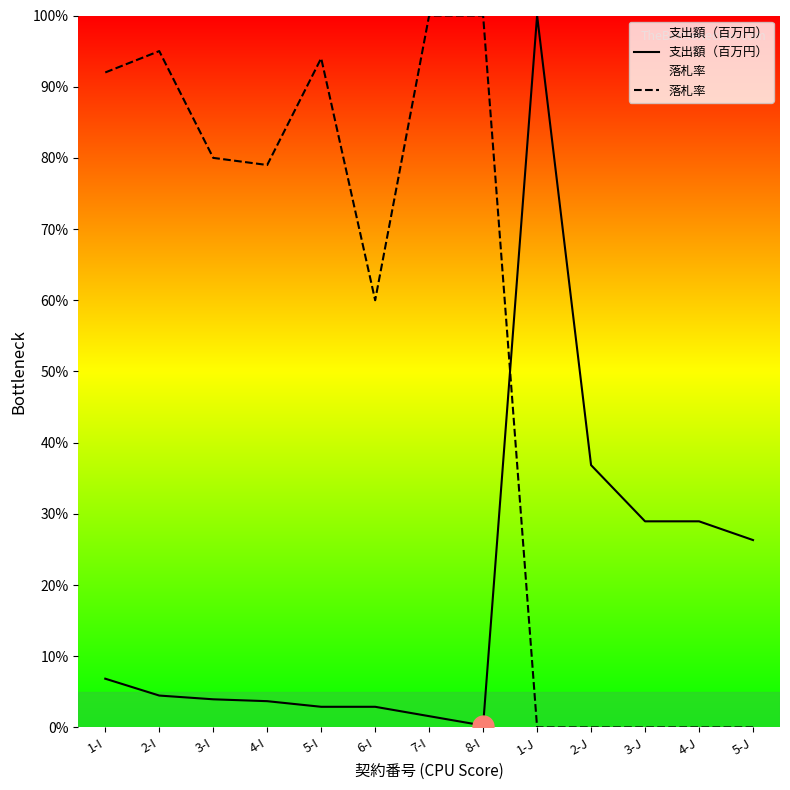

Between 3-J and 1-J, which is larger?

1-J